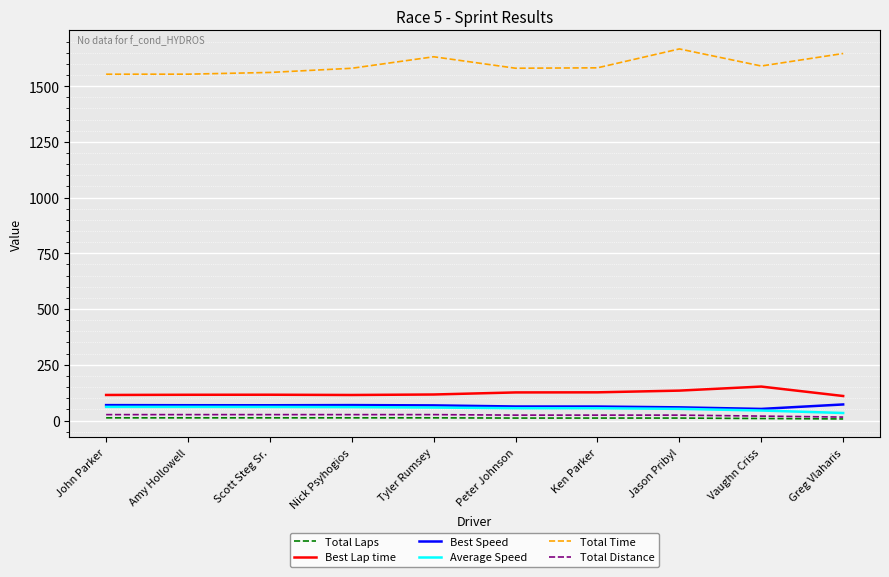

True or false: Best Lap time has a value of 116.7 at Tyler Rumsey.

True